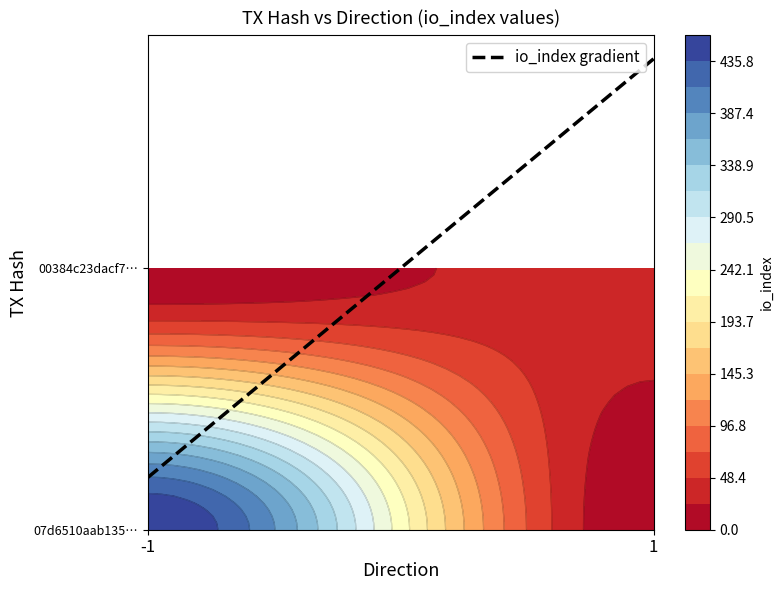

What is the maximum value for 07d6510aab1358cfed61560062ac4993b7f0be2?

460